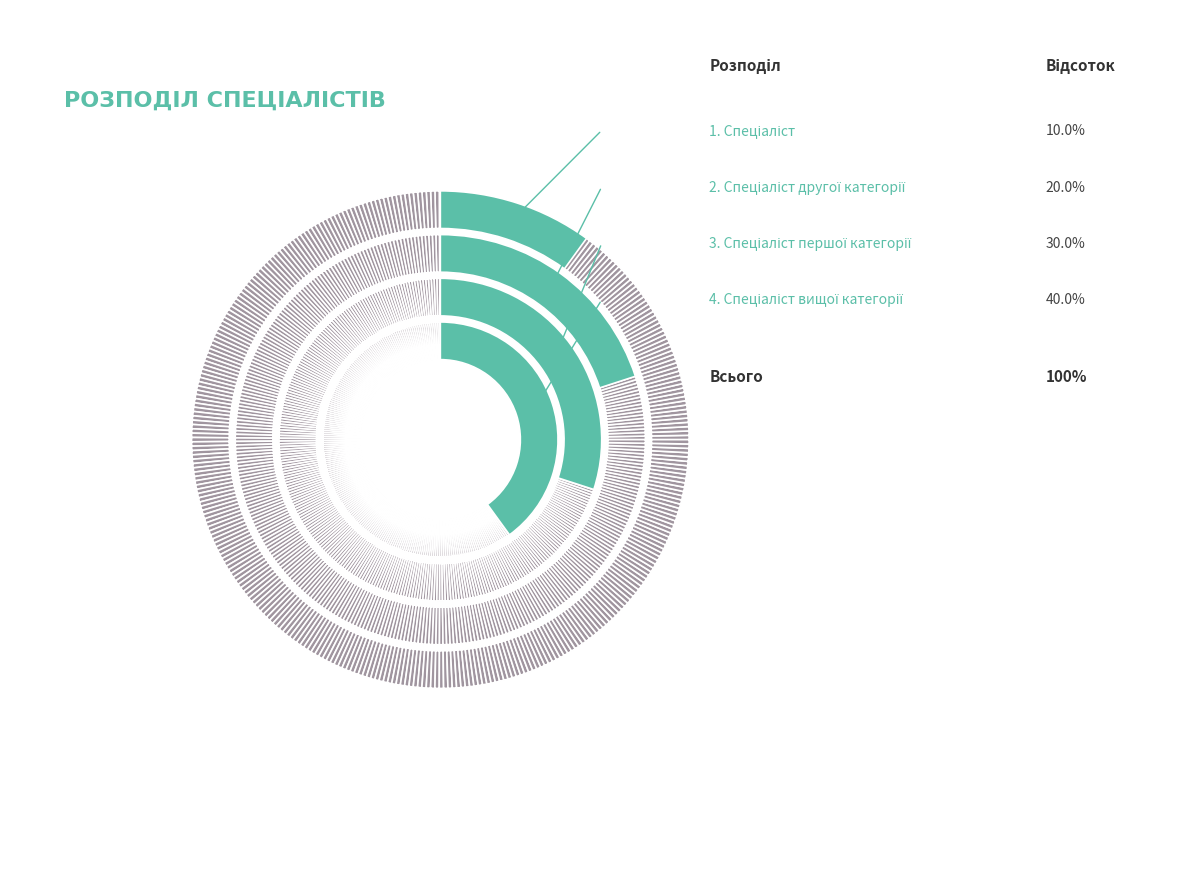

To the nearest percent, what is the difference between the largest and smallest slice percentages?

30%